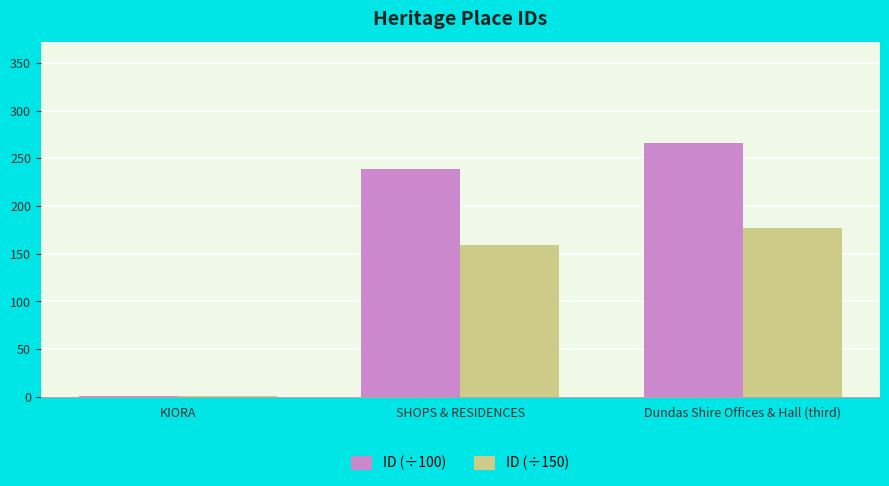

At which category is the sum across all series the highest?

Dundas Shire Offices & Hall (third)